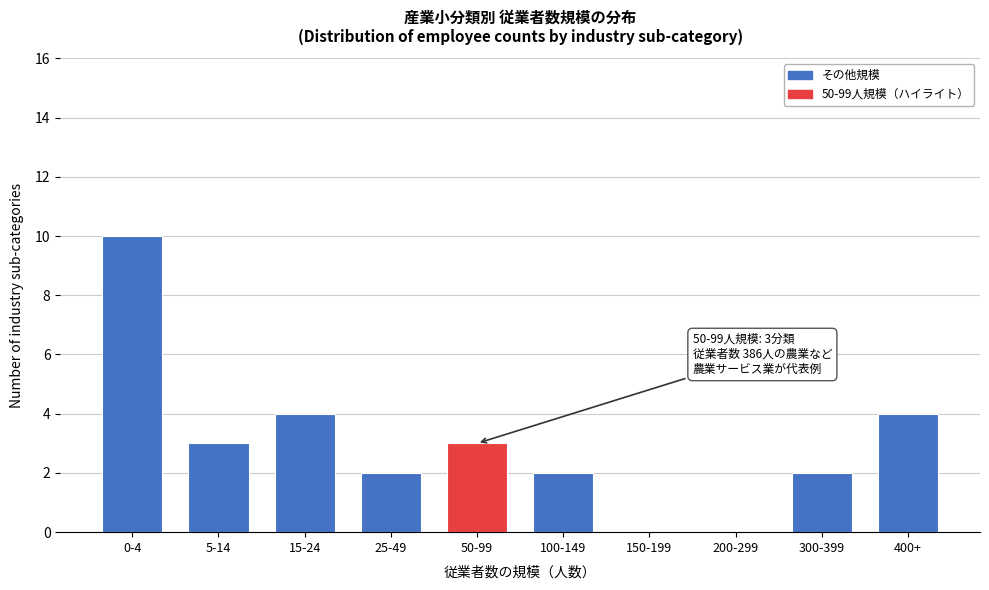

Reading left to right, transcribe all the data shown in this chart.

0-4=10	5-14=3	15-24=4	25-49=2	50-99=3	100-149=2	150-199=0	200-299=0	300-399=2	400+=4